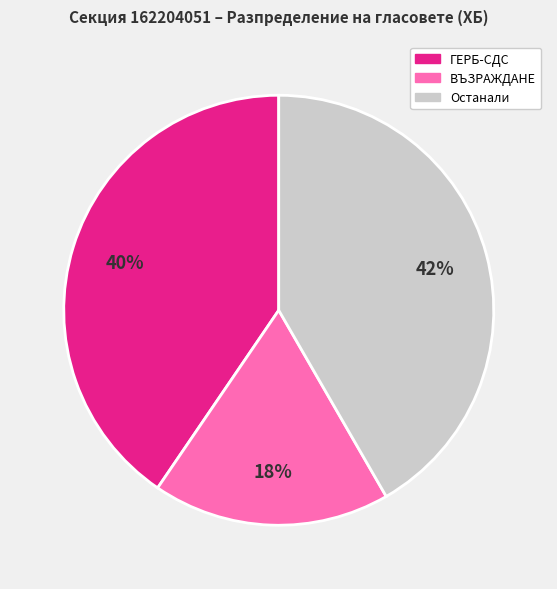

Count the number of slices in the pie.

3